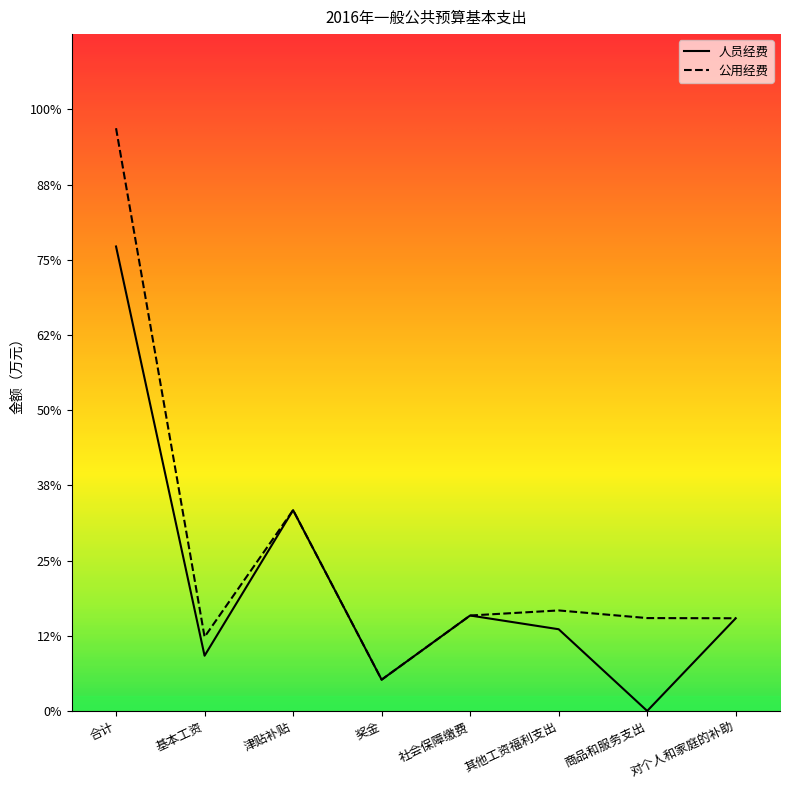

At which label is the value closest to 1235?

津贴补贴